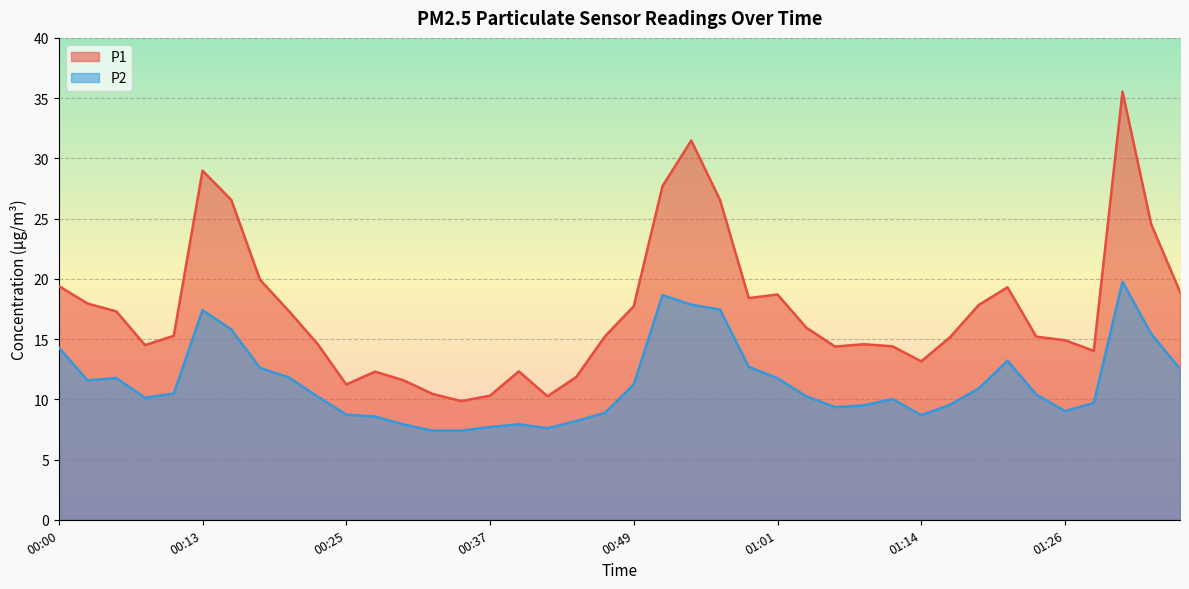

List the labels in order of P1 value, smallest first.

00:35, 00:42, 00:37, 00:32, 00:25, 00:30, 00:44, 00:27, 00:40, 01:14, 01:28, 01:06, 01:11, 00:08, 01:09, 00:23, 01:26, 01:16, 01:23, 00:47, 00:10, 01:04, 00:05, 00:20, 00:49, 01:18, 00:03, 00:59, 01:01, 01:36, 01:21, 00:00, 00:18, 01:33, 00:15, 00:57, 00:52, 00:13, 00:54, 01:31